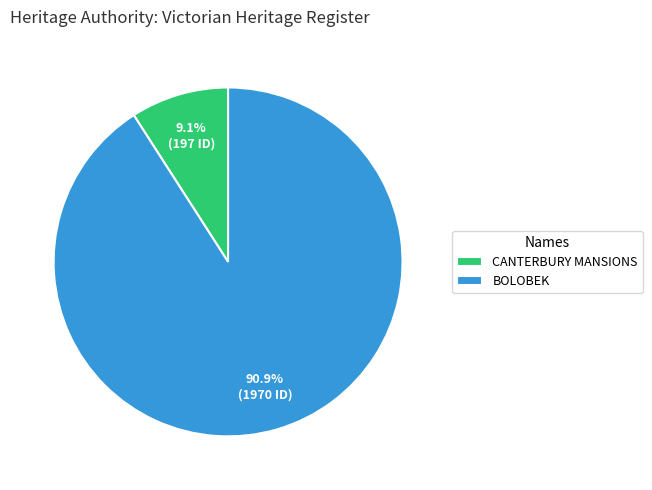

Approximately how many times larger is the value at BOLOBEK compared to CANTERBURY MANSIONS?

10.0